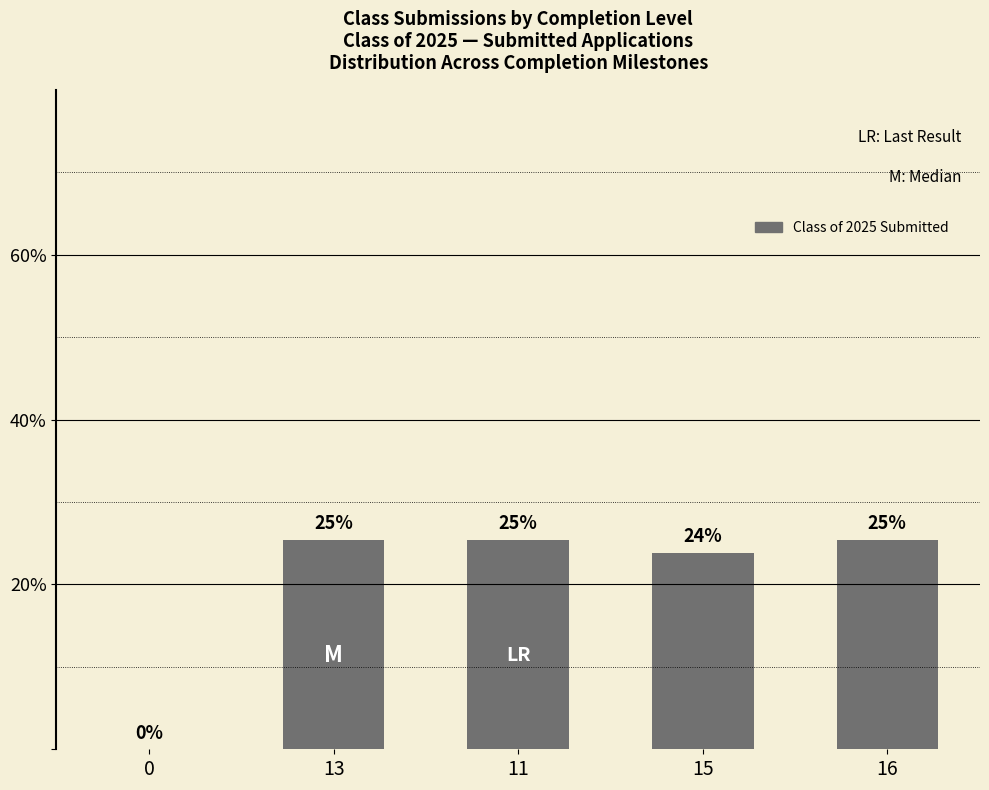

Are the bars horizontal?

No